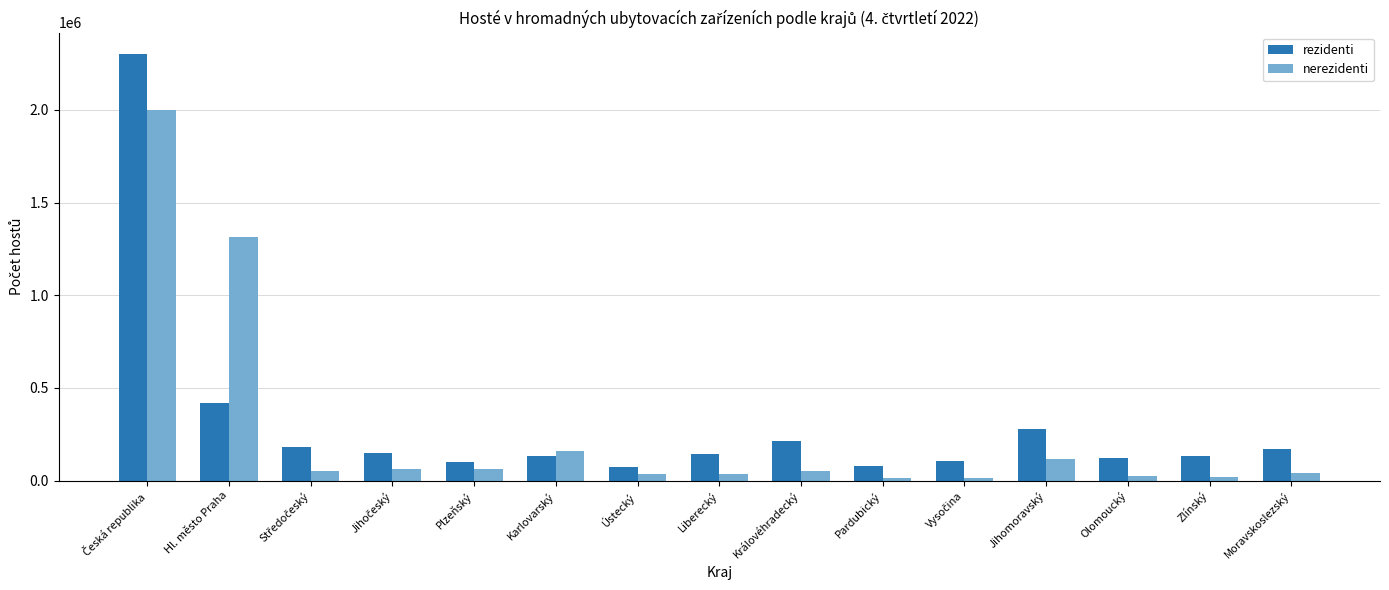

How many bars are there in total?

30